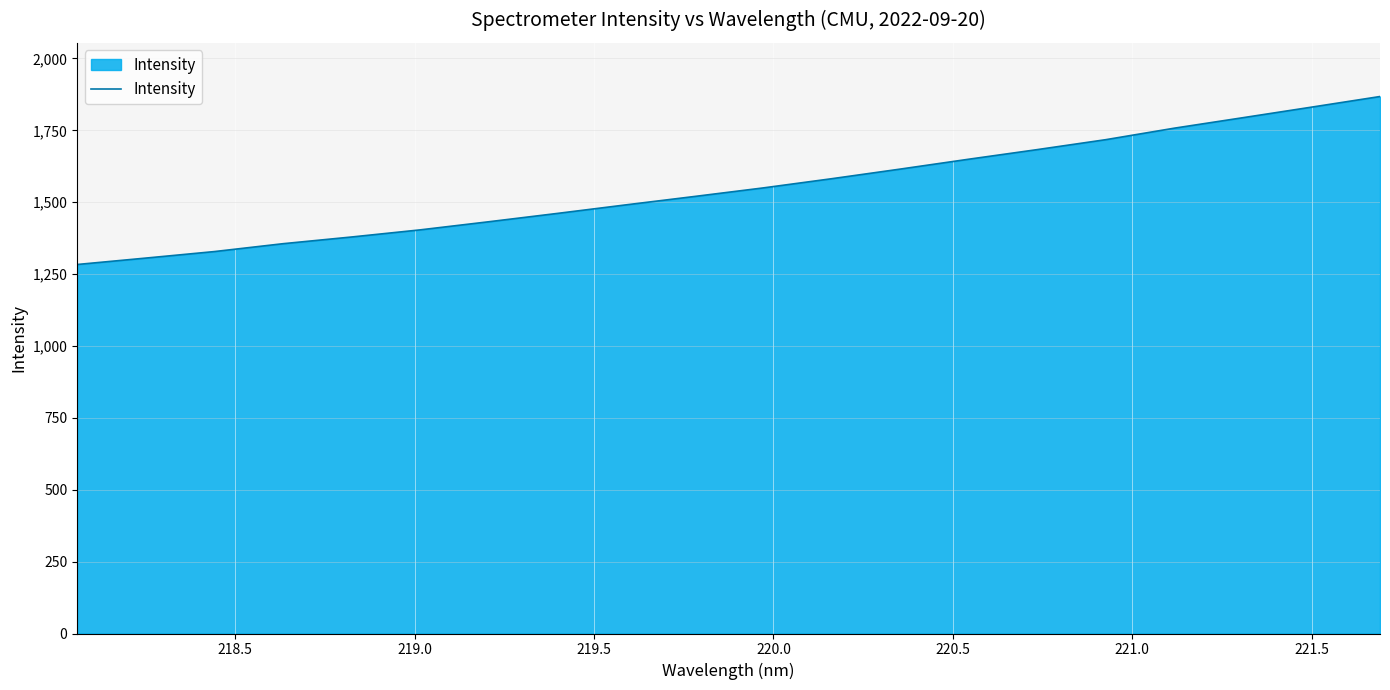

What is the difference between the maximum and minimum values?

584.2